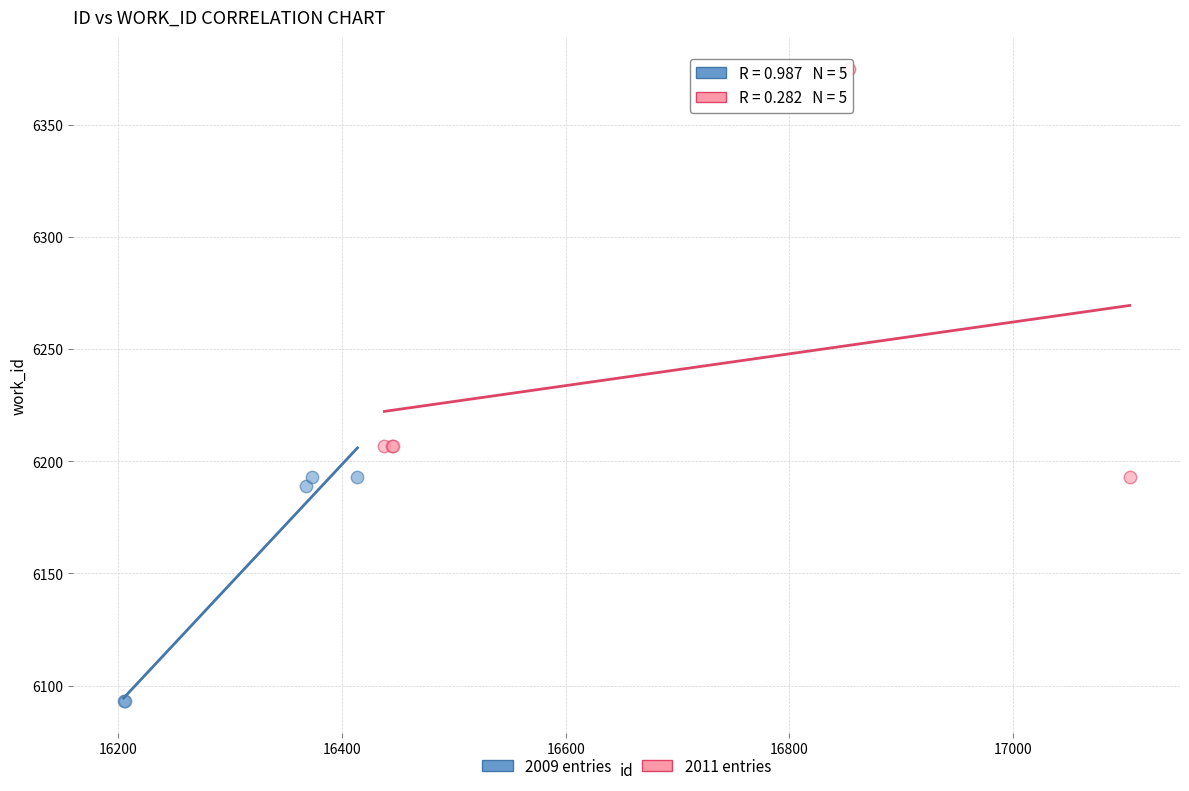

Which series has the widest spread of Y values?

2011 entries